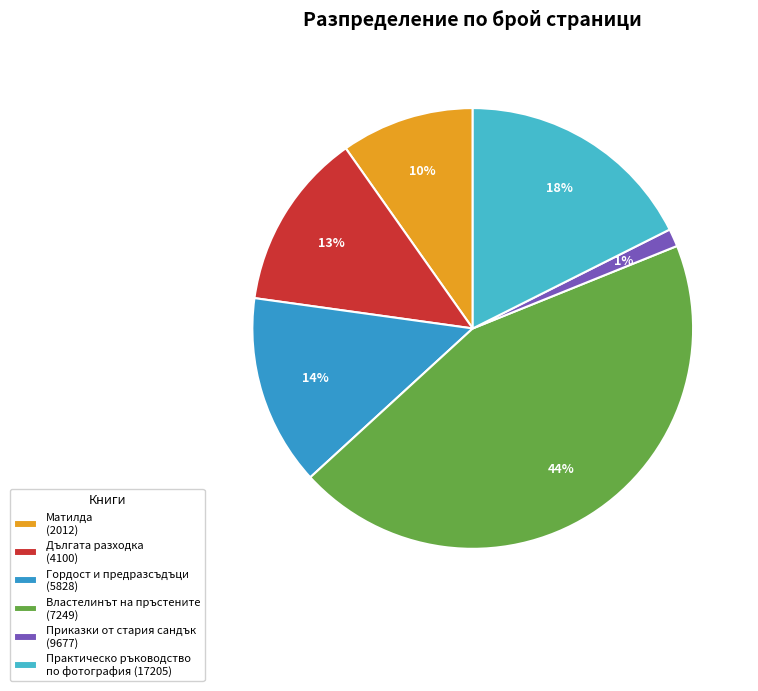

What is the smallest slice in the pie chart?

Приказки от стария сандък (9677)